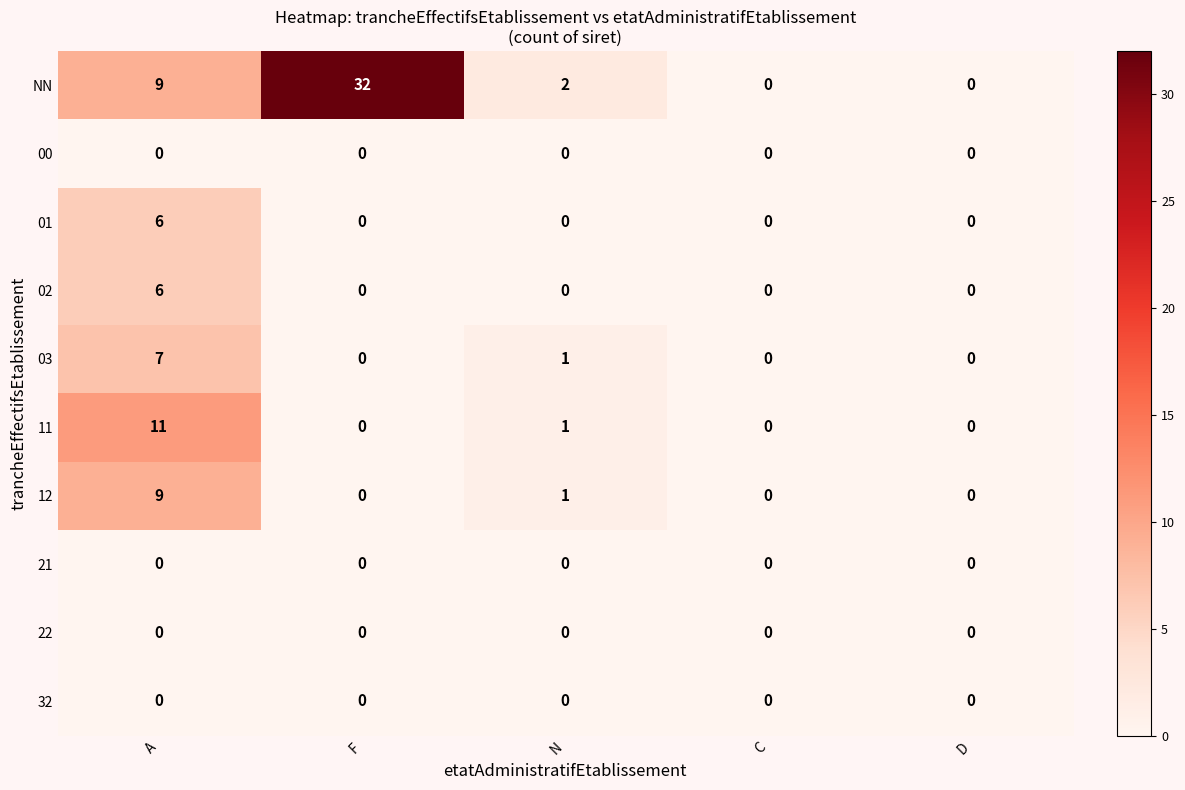

Which label corresponds to the largest value in the chart?

F